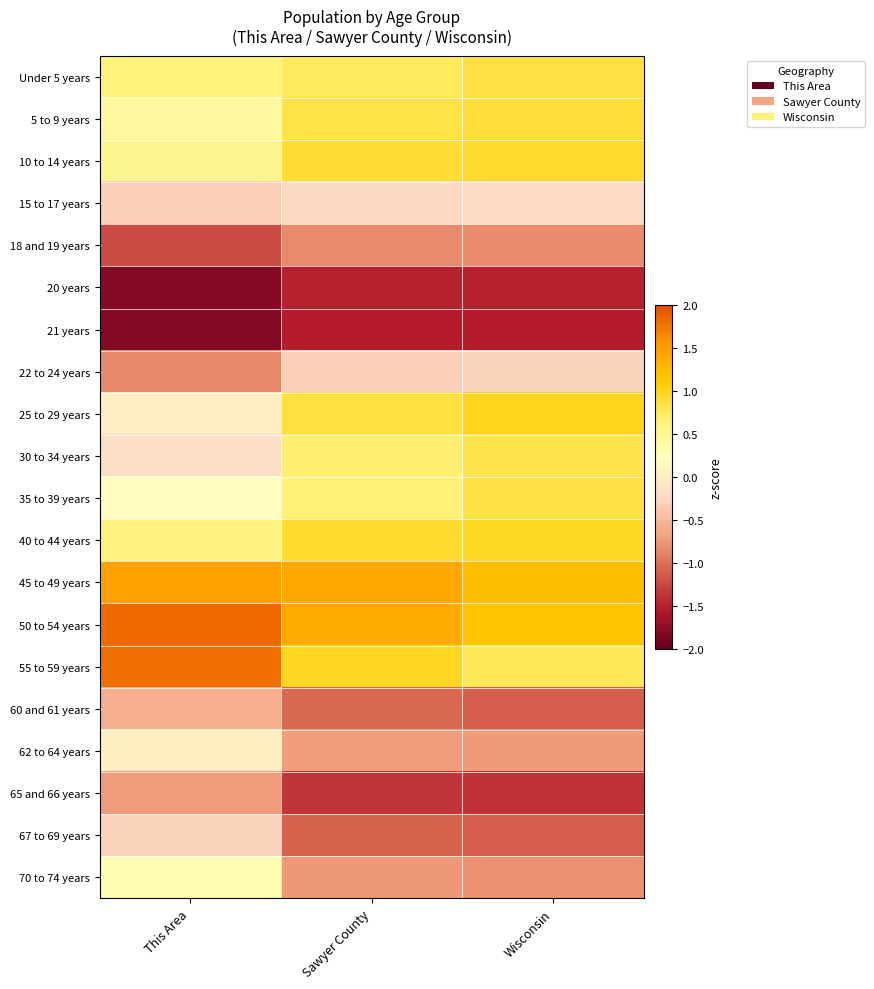

Reading right to left, what are all the values shown in this chart?

Under 5 years: Wisconsin=0.9	Sawyer County=0.8	This Area=0.6
5 to 9 years: Wisconsin=0.9	Sawyer County=0.8	This Area=0.4
10 to 14 years: Wisconsin=0.9	Sawyer County=0.9	This Area=0.5
15 to 17 years: Wisconsin=-0.2	Sawyer County=-0.2	This Area=-0.3
18 and 19 years: Wisconsin=-0.8	Sawyer County=-0.8	This Area=-1.2
20 years: Wisconsin=-1.5	Sawyer County=-1.5	This Area=-1.8
21 years: Wisconsin=-1.5	Sawyer County=-1.5	This Area=-1.8
22 to 24 years: Wisconsin=-0.3	Sawyer County=-0.3	This Area=-0.8
25 to 29 years: Wisconsin=1.0	Sawyer County=0.9	This Area=0.0
30 to 34 years: Wisconsin=0.8	Sawyer County=0.7	This Area=-0.2
35 to 39 years: Wisconsin=0.9	Sawyer County=0.6	This Area=0.2
40 to 44 years: Wisconsin=1.0	Sawyer County=0.9	This Area=0.6
45 to 49 years: Wisconsin=1.2	Sawyer County=1.4	This Area=1.5
50 to 54 years: Wisconsin=1.2	Sawyer County=1.4	This Area=1.8
55 to 59 years: Wisconsin=0.8	Sawyer County=1.0	This Area=1.8
60 and 61 years: Wisconsin=-1.1	Sawyer County=-1.1	This Area=-0.6
62 to 64 years: Wisconsin=-0.7	Sawyer County=-0.7	This Area=0.0
65 and 66 years: Wisconsin=-1.4	Sawyer County=-1.4	This Area=-0.7
67 to 69 years: Wisconsin=-1.1	Sawyer County=-1.1	This Area=-0.3
70 to 74 years: Wisconsin=-0.8	Sawyer County=-0.7	This Area=0.3